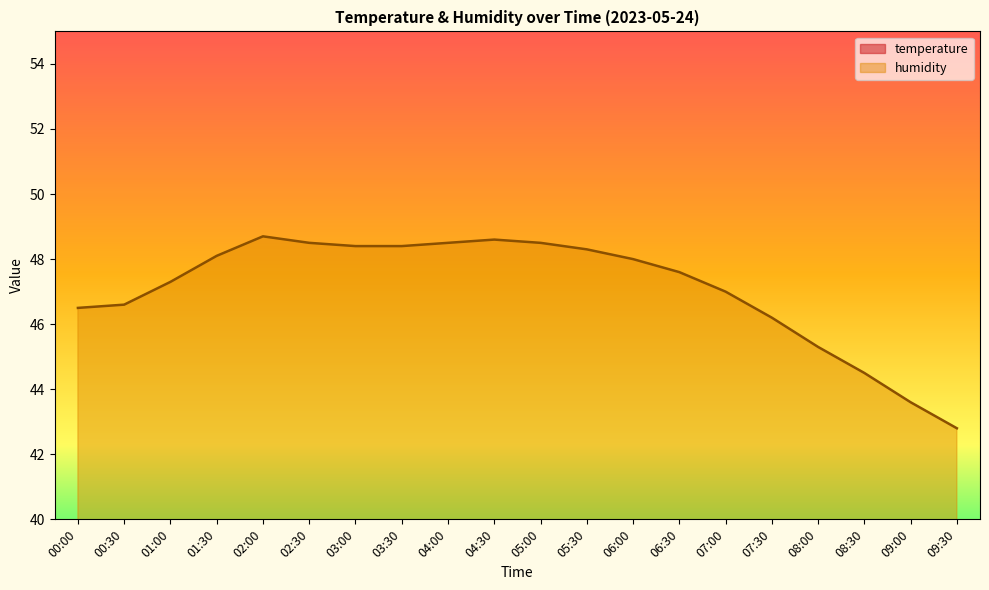

How many values in the temperature series are below 15?

4